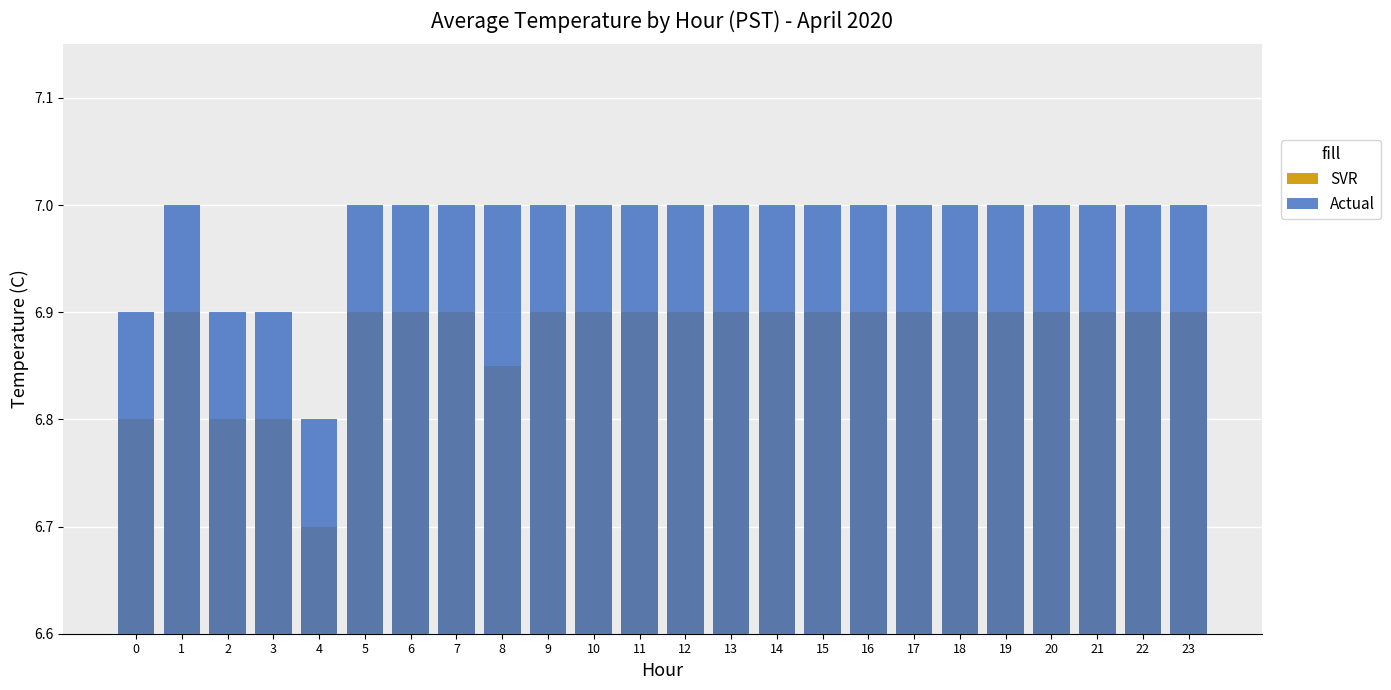

Between 7 and 4, which is larger?

7